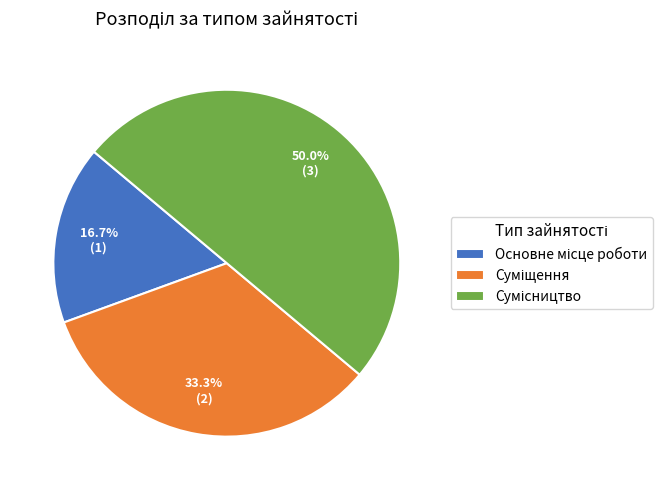

What is the smallest slice in the pie chart?

Основне місце роботи